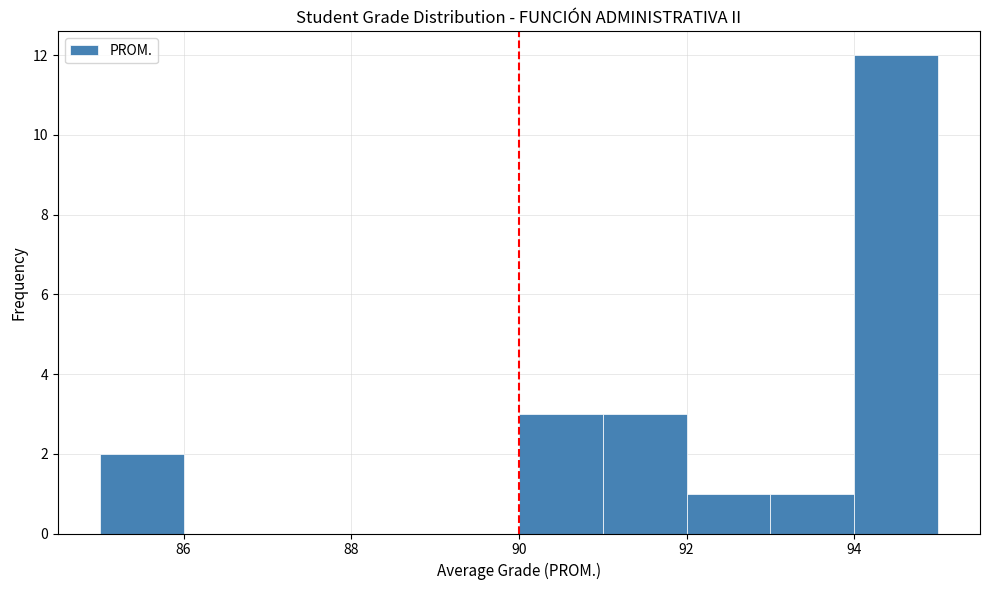

Reading left to right, list every bar in this chart as the range it spans on the x-axis followed by its height. The values are not printed on the chart, so give them approximately, as read against the axis.

85 to 86: 2
86 to 87: 0
87 to 88: 0
88 to 89: 0
89 to 90: 0
90 to 91: 3
91 to 92: 3
92 to 93: 1
93 to 94: 1
94 to 95: 12